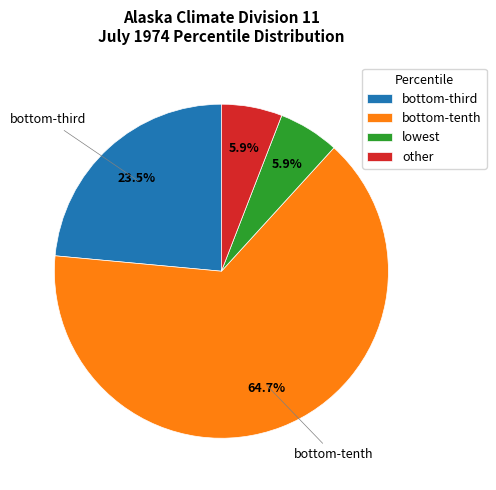

Which slice is the largest?

bottom-tenth